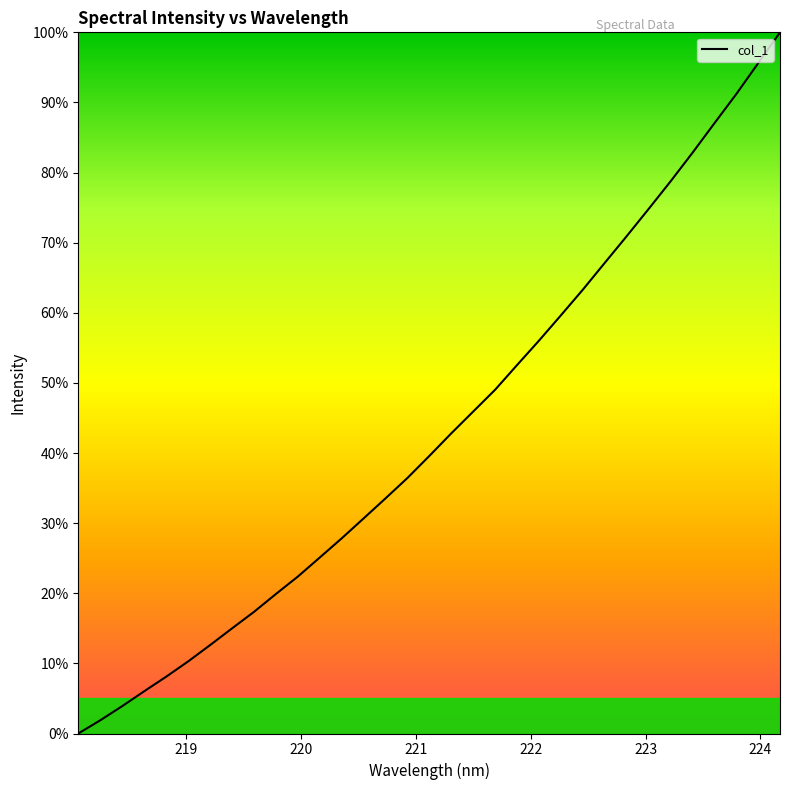

What is the greatest value displayed?

100.0